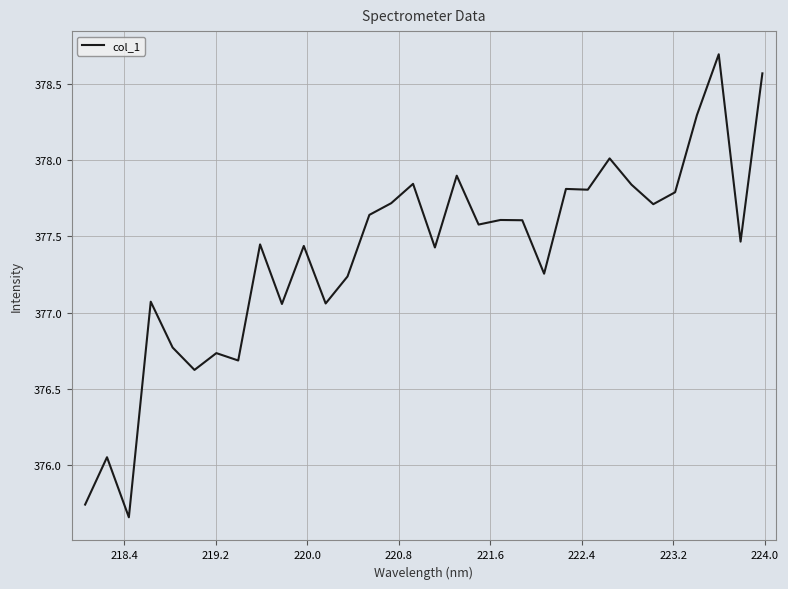

How many lines are shown in the chart?

1